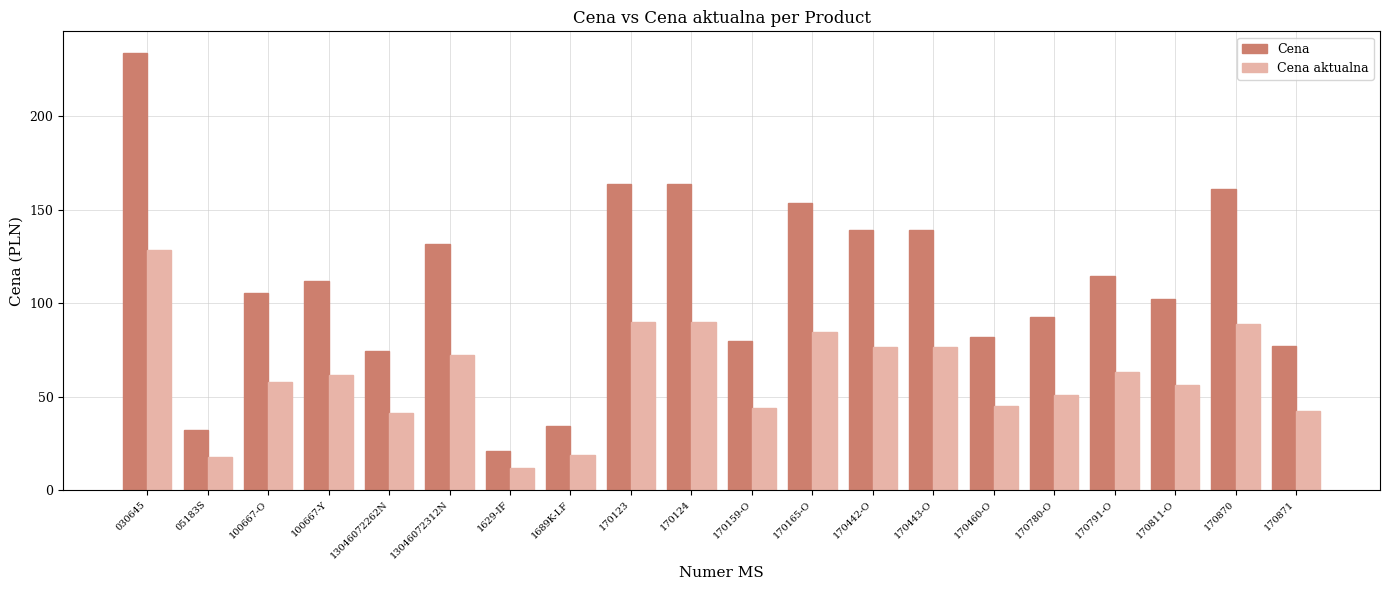

Which label corresponds to the largest value in the chart?

030645